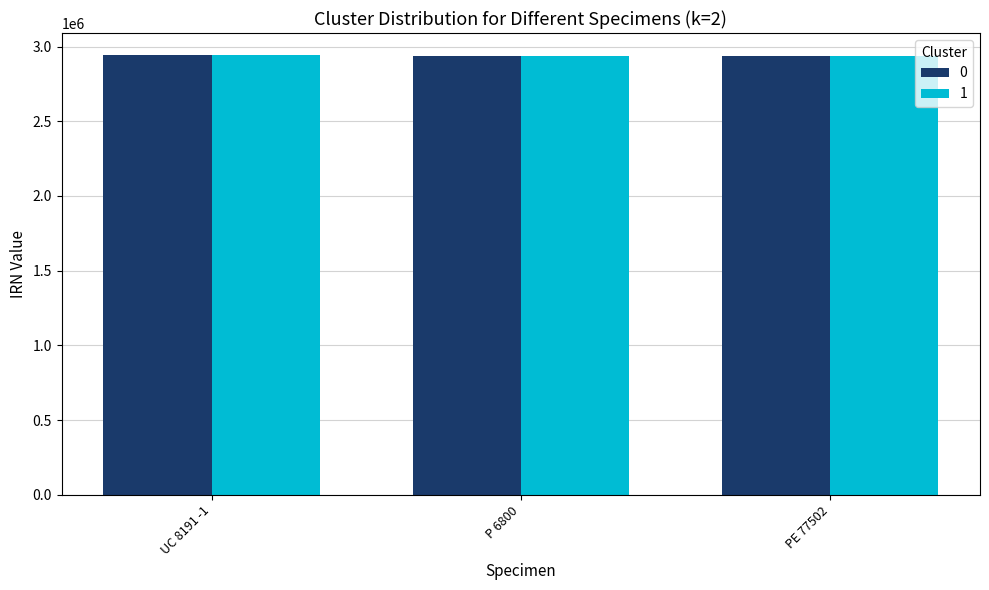

How many categories are shown in the chart?

3